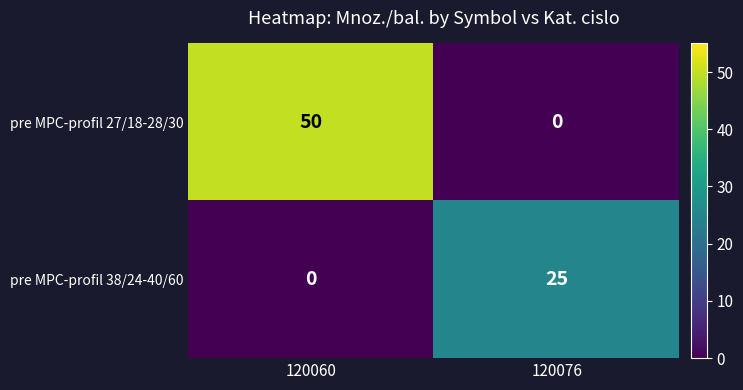

Where is pre MPC-profil 38/24-40/60 nearest to the value 12?

120060